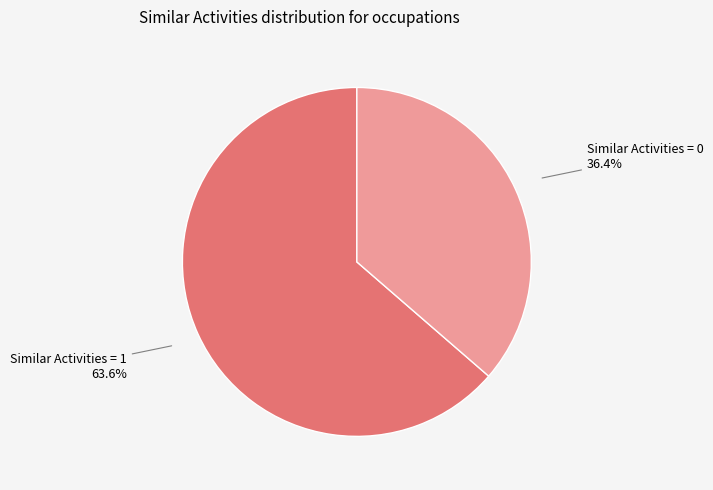

Is Similar Activities = 1 the majority of the pie?

Yes